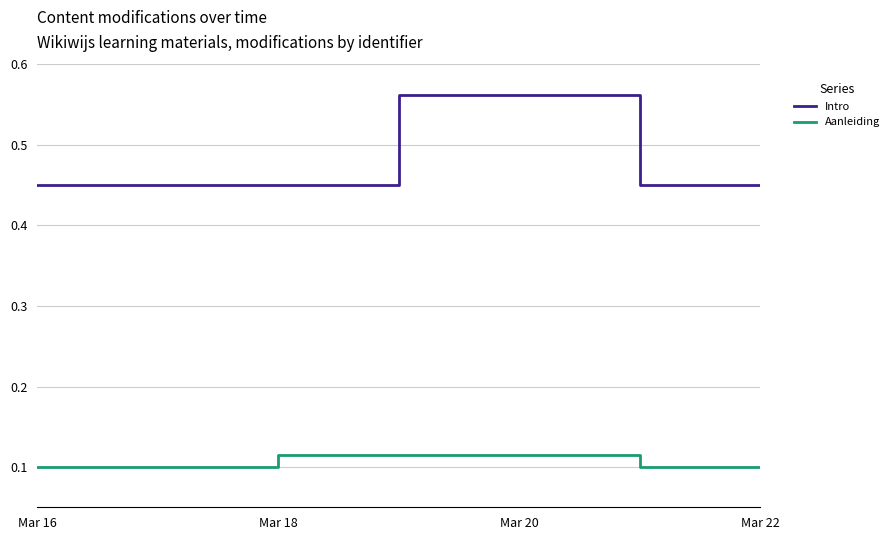

Which series has the largest range (max minus min)?

Intro